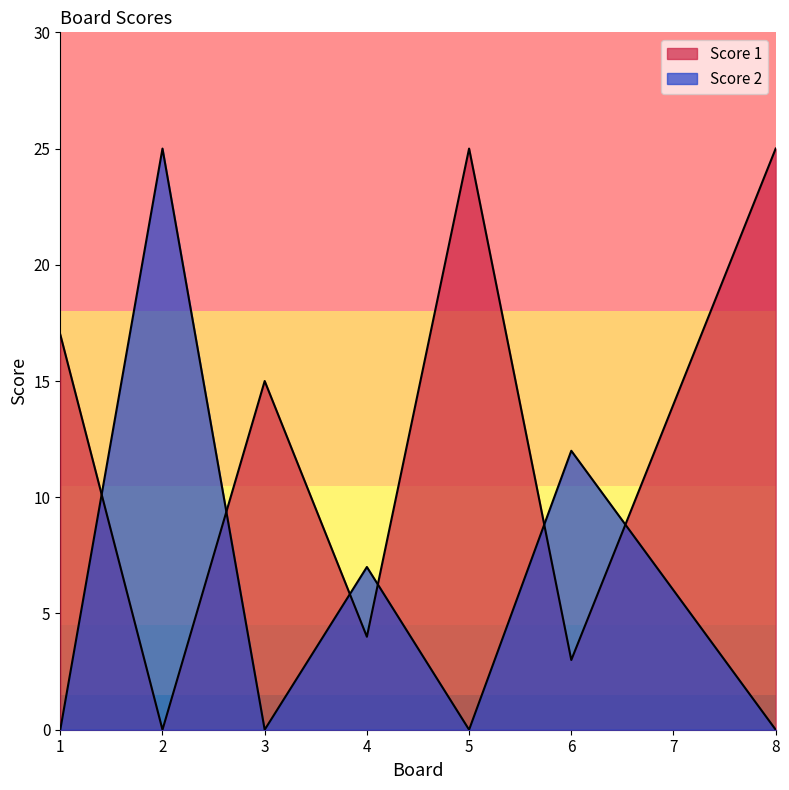

Which series has the largest range (max minus min)?

Score 1